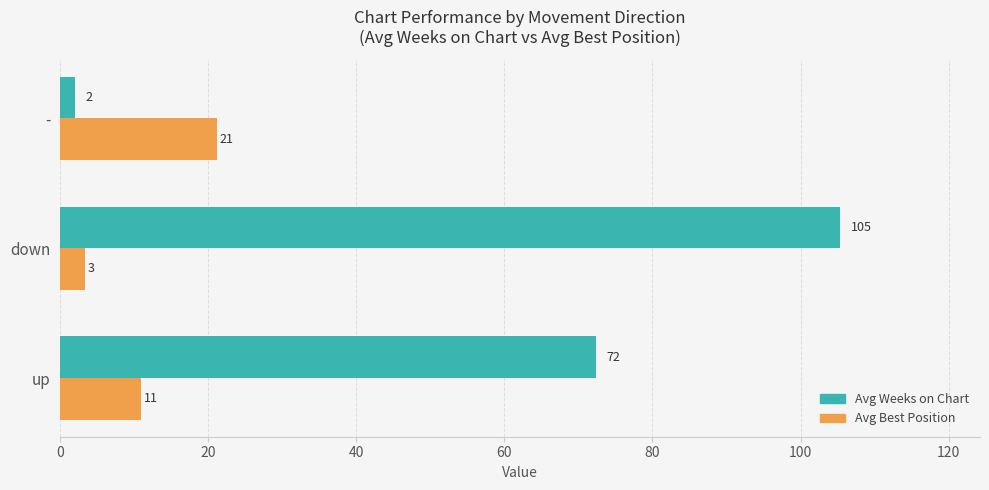

True or false: Avg Best Position has a value of 11.0 at up.

True